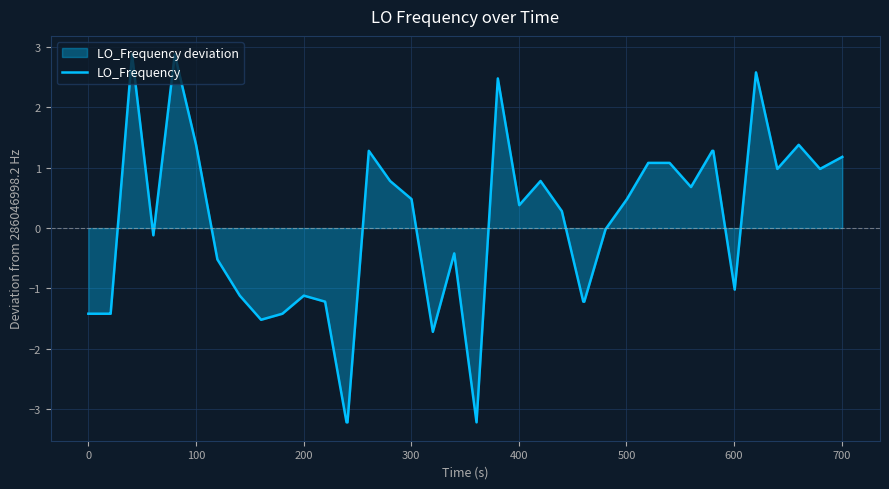

What is the value of the 36th point from the left?

2.6